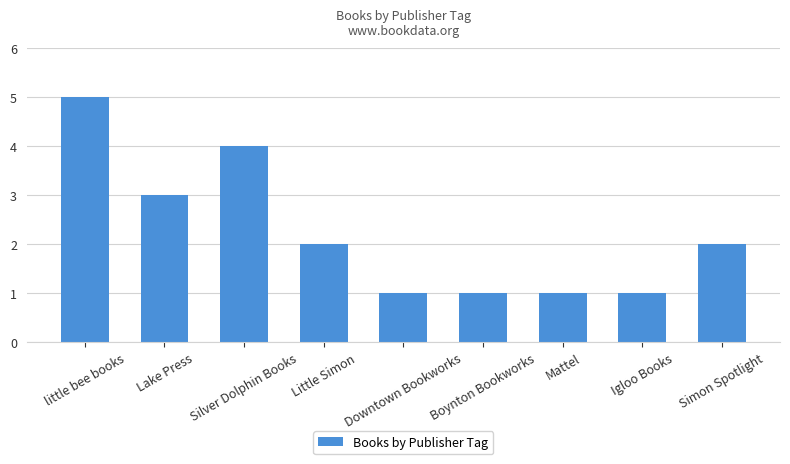

Is it true that the value at Silver Dolphin Books is 7?

False